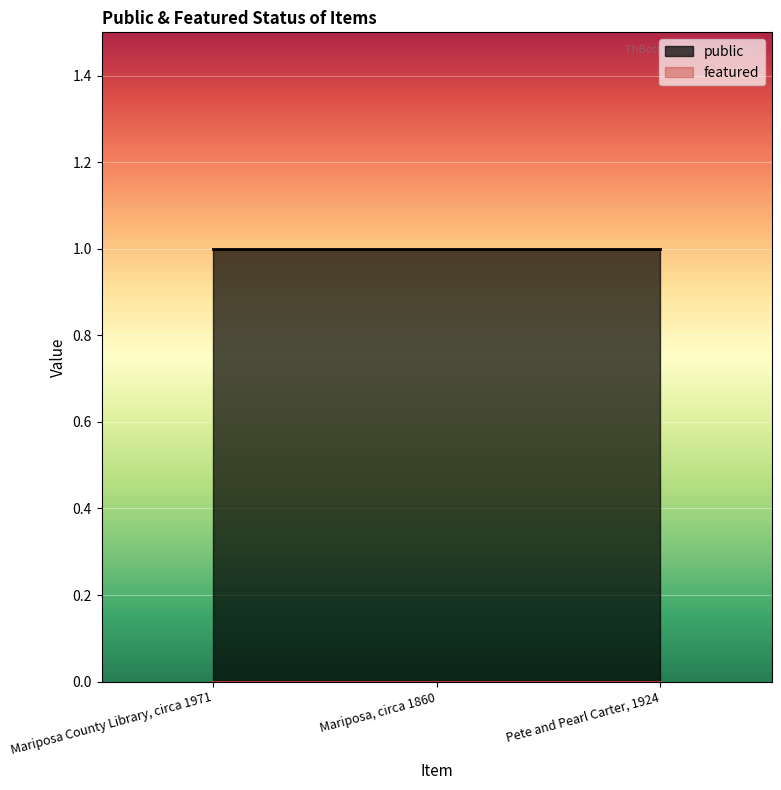

At how many categories does at least one series exceed 0?

3